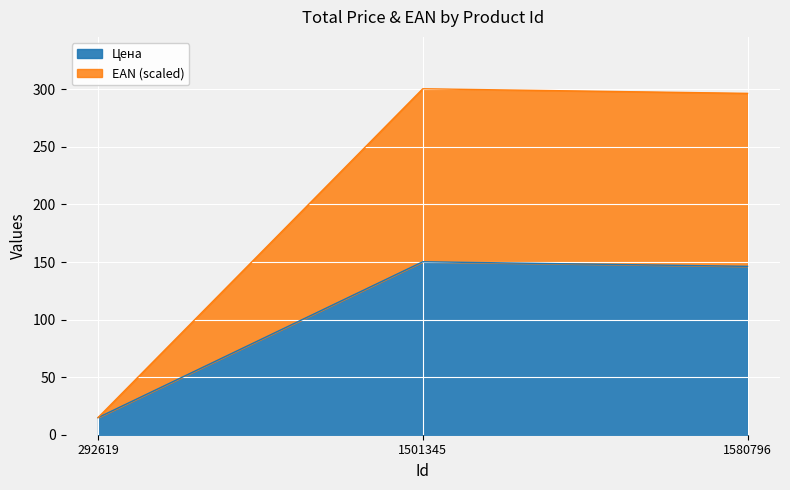

What is the approximate value of EAN at 292619?

14.9